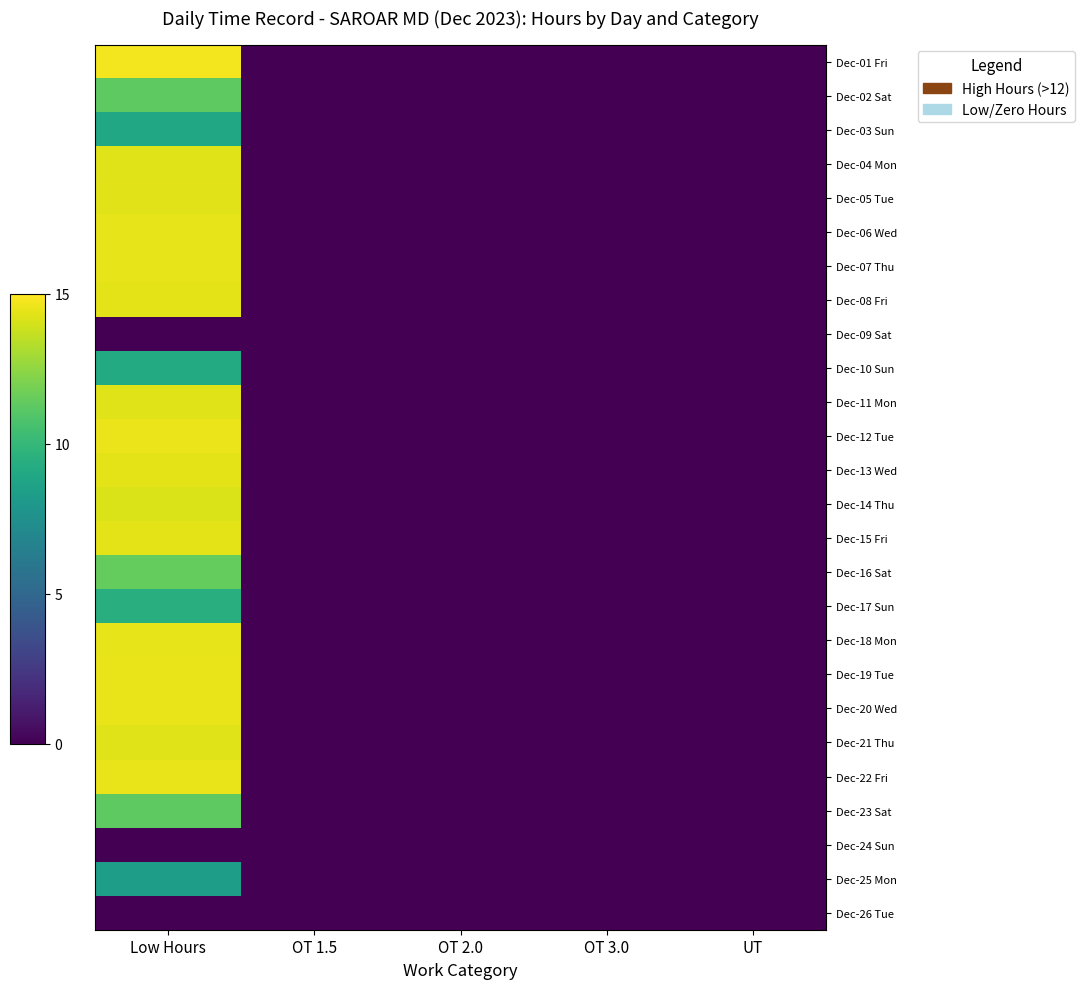

Which category has the lowest value across all series?

OT 1.5